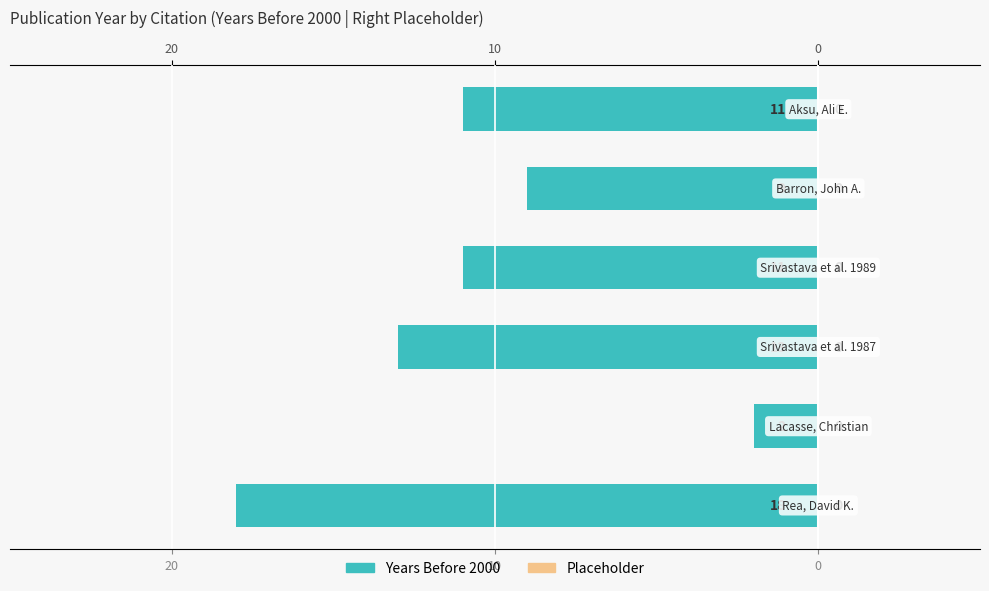

Are the bars horizontal?

Yes